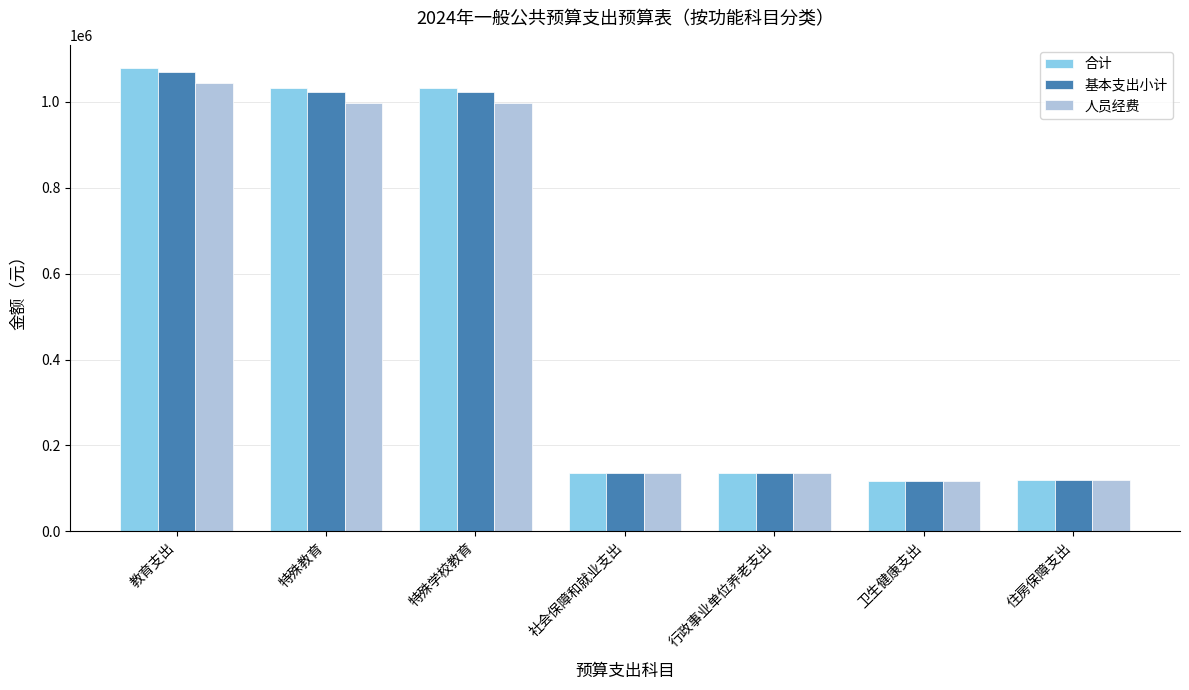

What is the difference between the second highest and second lowest values in the 人员经费 series?

879117.4